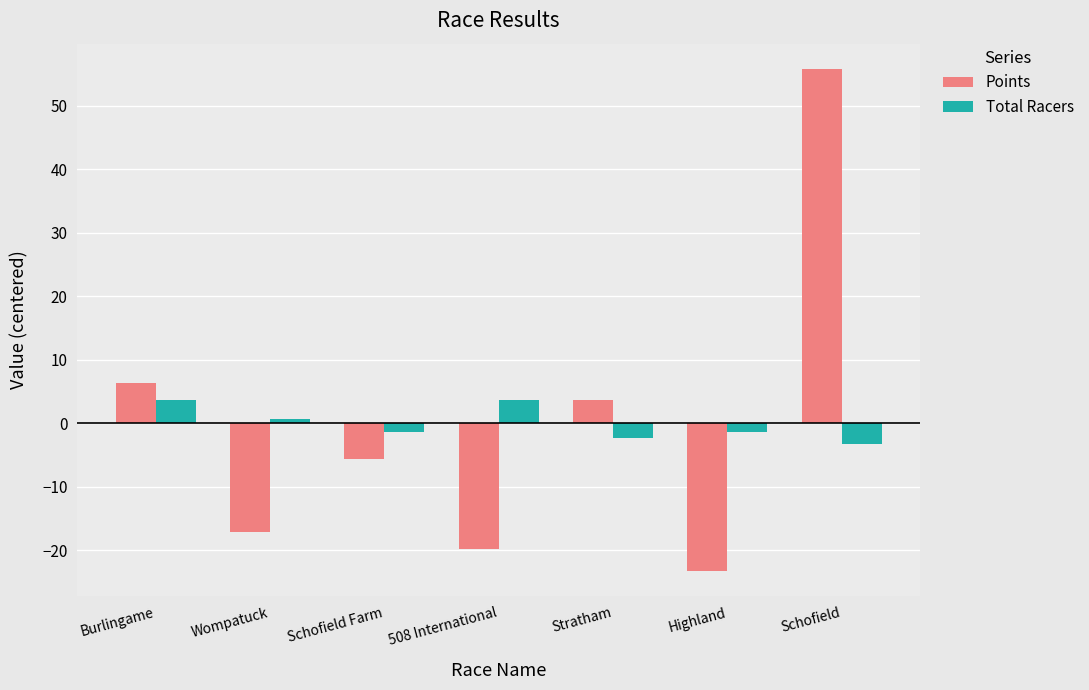

At which category is the sum across all series the highest?

Schofield